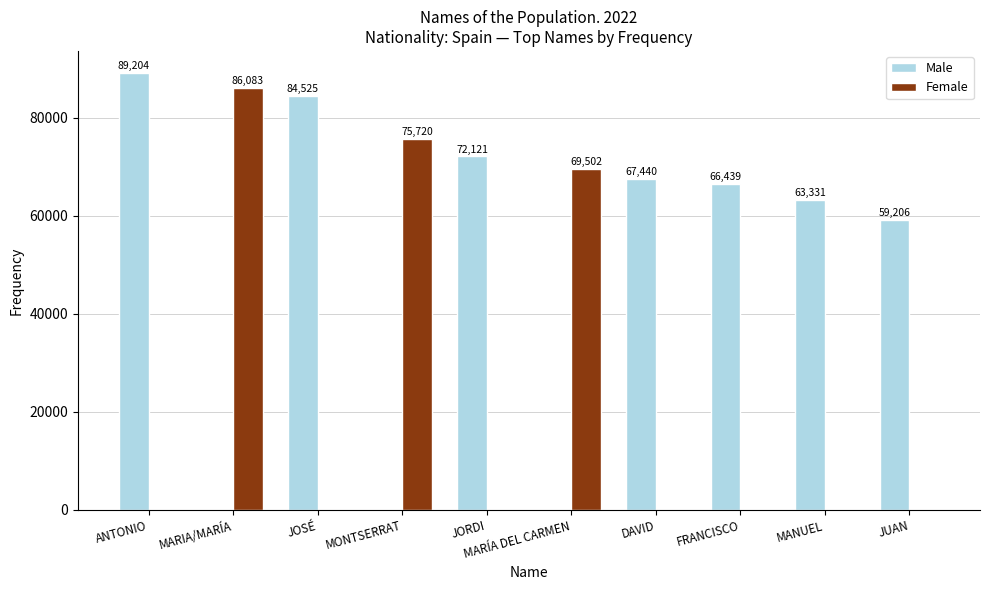

How many groups of bars are there?

10